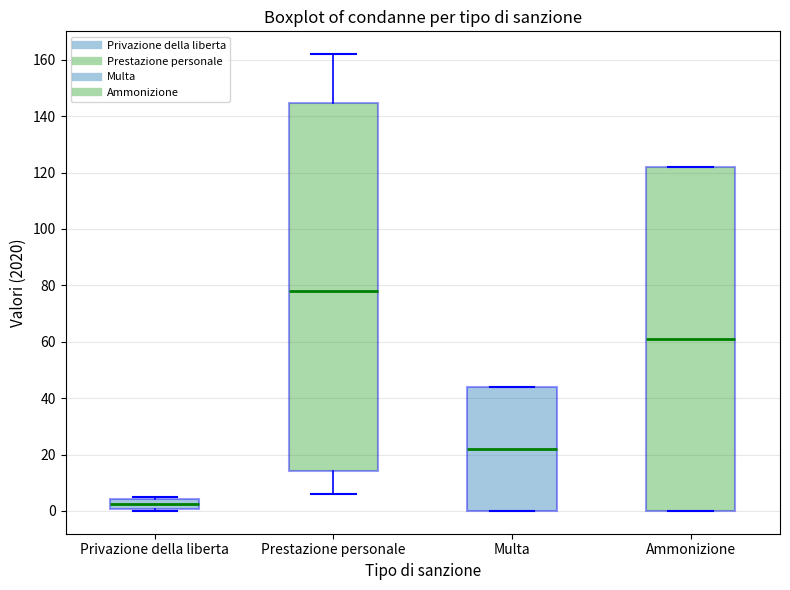

Reading left to right, transcribe this box plot: for each box, give where its median line is, the range the box spans, and where its two whiskers end, as read against the y-axis. The values are not printed on the chart, so give them approximately, as read against the axis.

Privazione della liberta: median 2, box 0 to 4, whiskers 0 (just below the box's lower edge) to 6
Prestazione personale: median 78, box 14 to 144, whiskers 6 to 162
Multa: median 22, box 0 to 44, whiskers 0 to 44
Ammonizione: median 62, box 0 to 122, whiskers 0 to 122